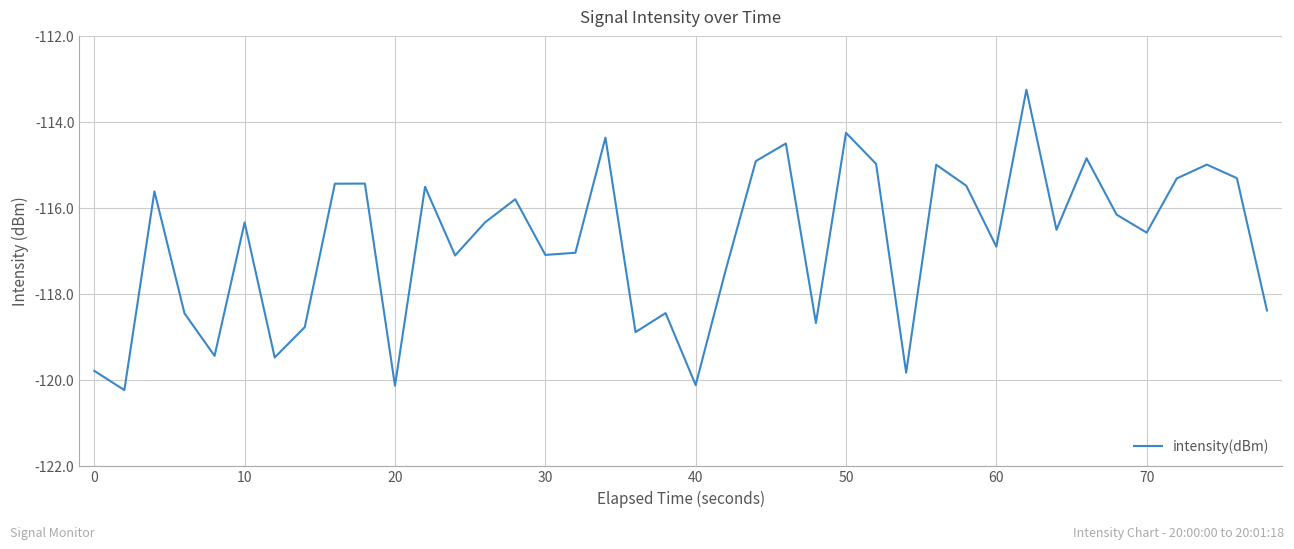

What is the average value?

-116.8